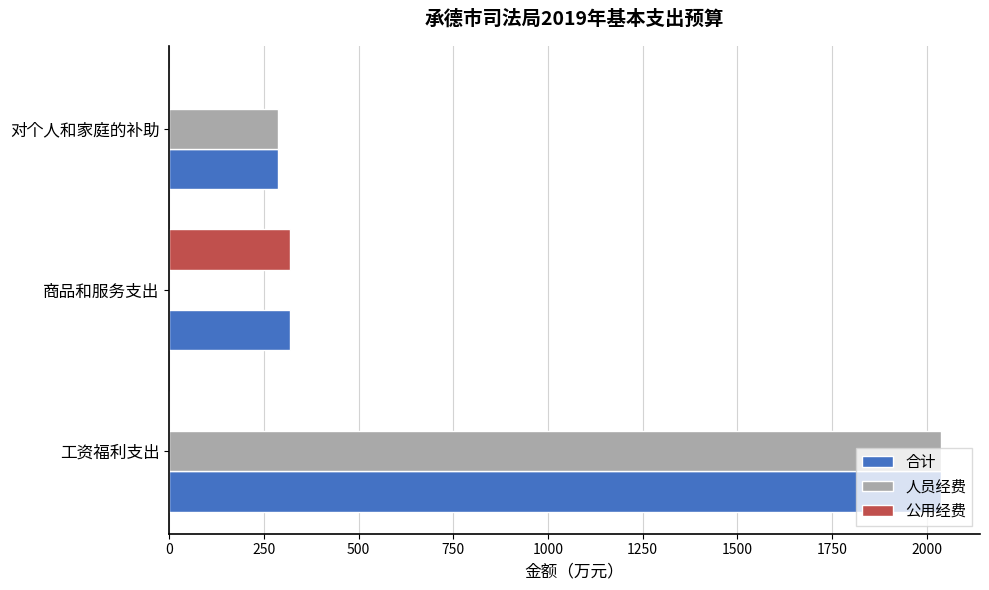

At which category is the sum across all series the highest?

工资福利支出